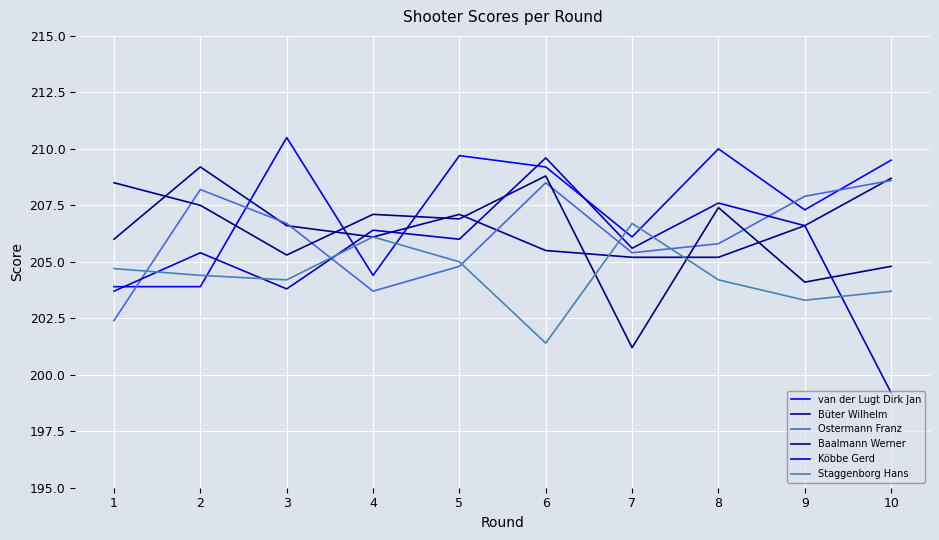

At which label is Staggenborg Hans closest to 204?

3